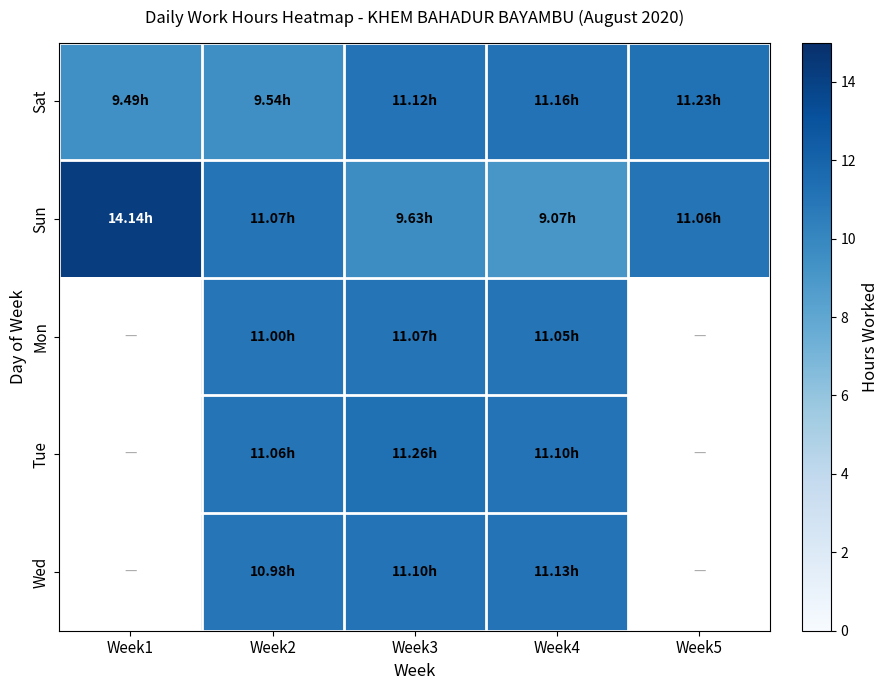

How many data points does each series have?

5